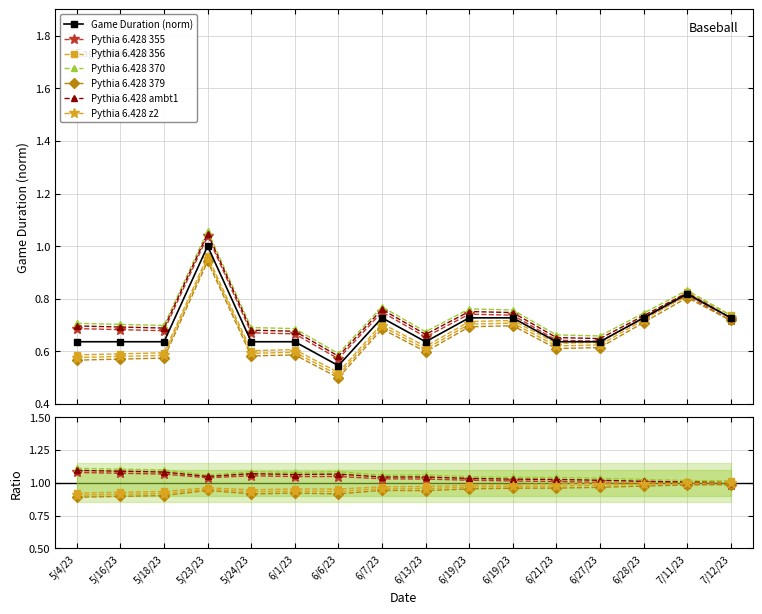

Rank the categories by value from lowest to highest.

6/6/23, 5/4/23, 5/16/23, 5/18/23, 5/24/23, 6/1/23, 6/13/23, 6/21/23, 6/27/23, 6/7/23, 6/19/23, 6/19/23, 6/28/23, 7/12/23, 7/11/23, 5/23/23